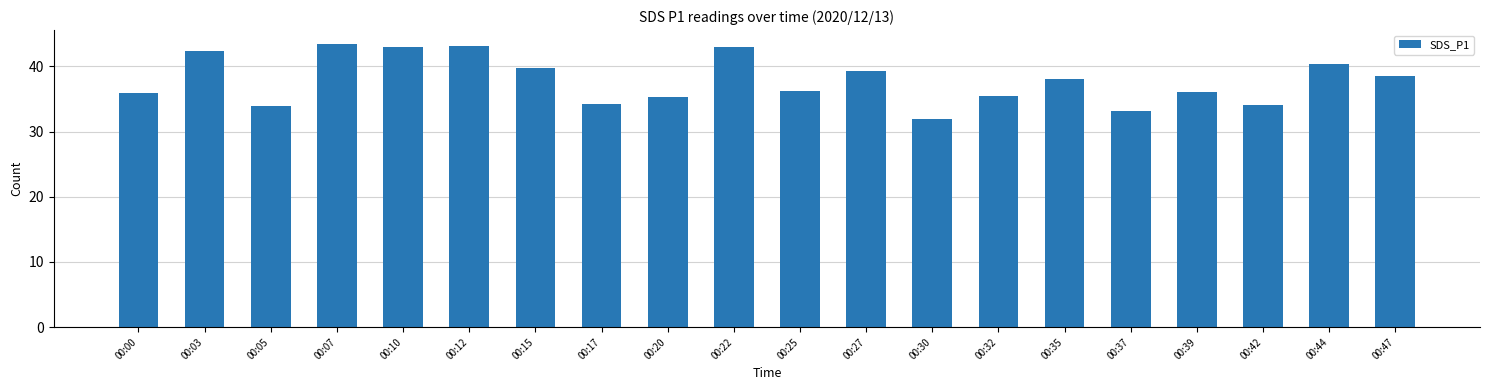

What is the minimum value shown in the chart?

31.9